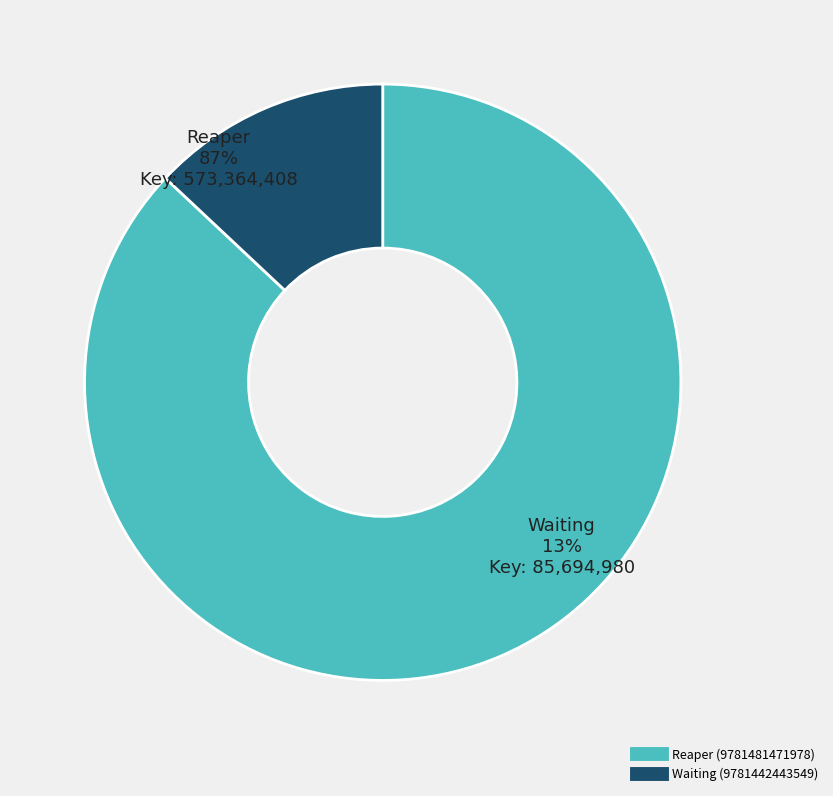

To the nearest percent, what percentage of the pie is Reaper (9781481471978)?

87%